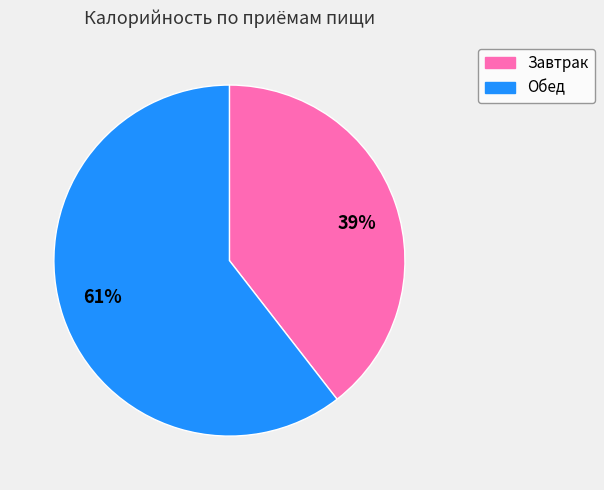

Count the number of slices in the pie.

2